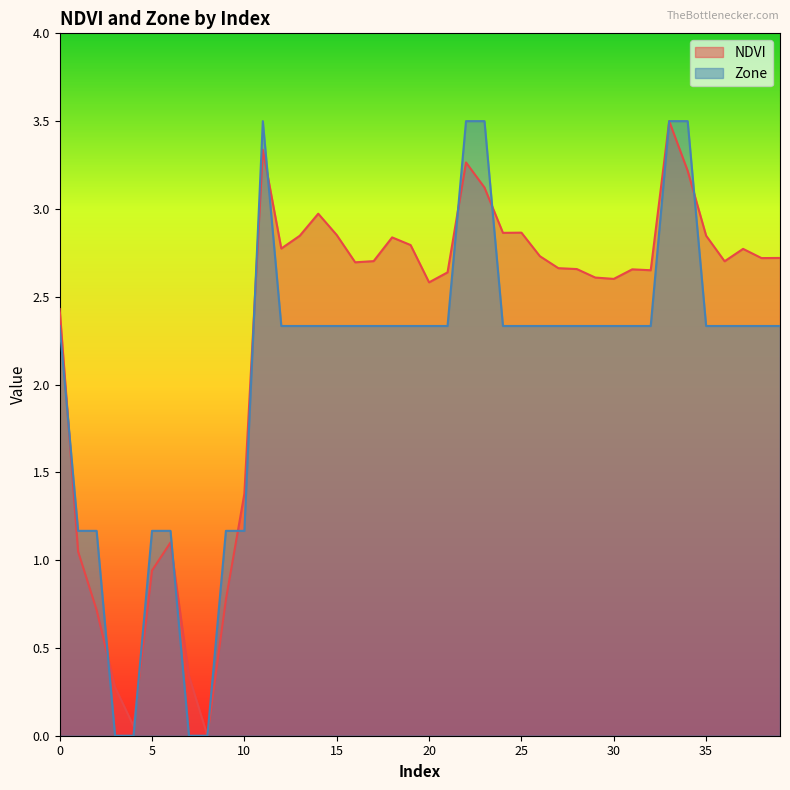

What is the total value across all series at 39?

5.1